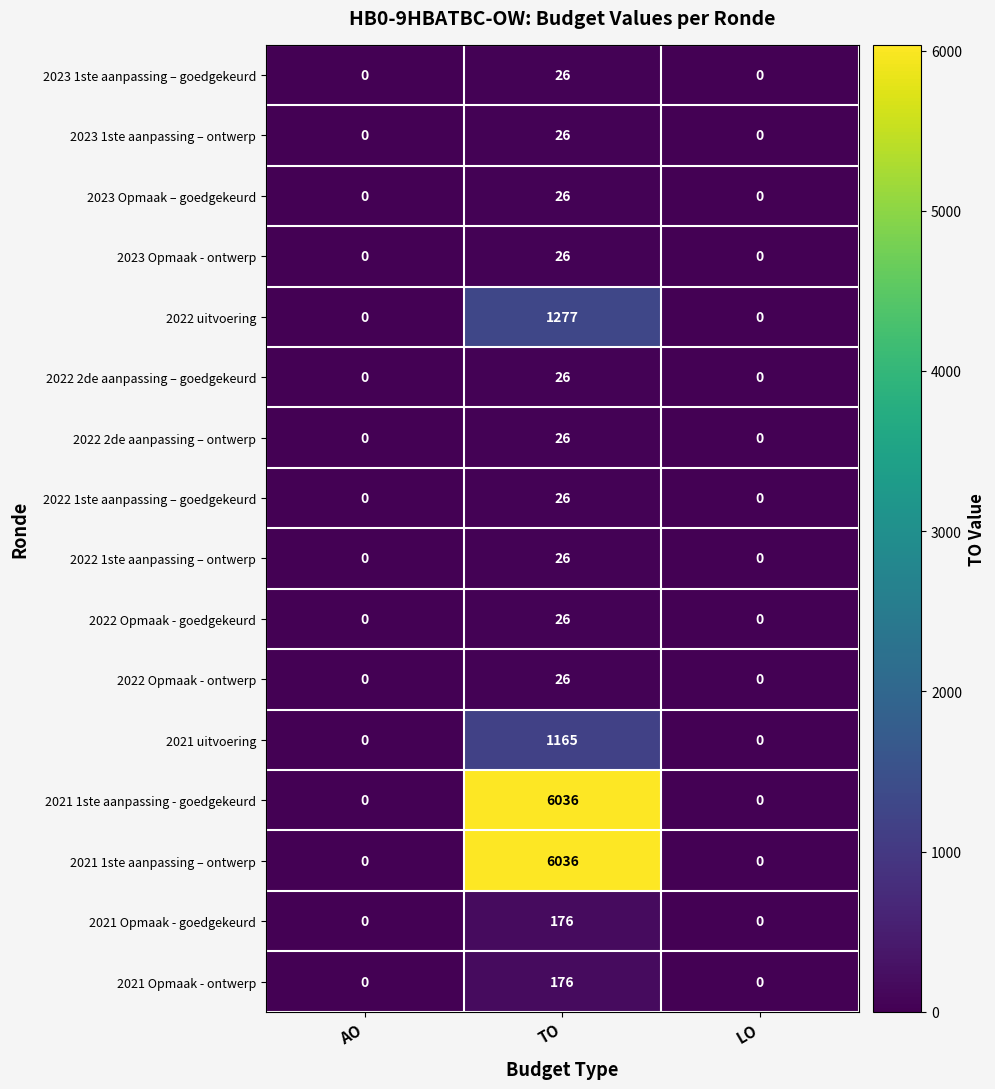

What is the difference between the 2022 1ste aanpassing – ontwerp values at TO and AO?

26